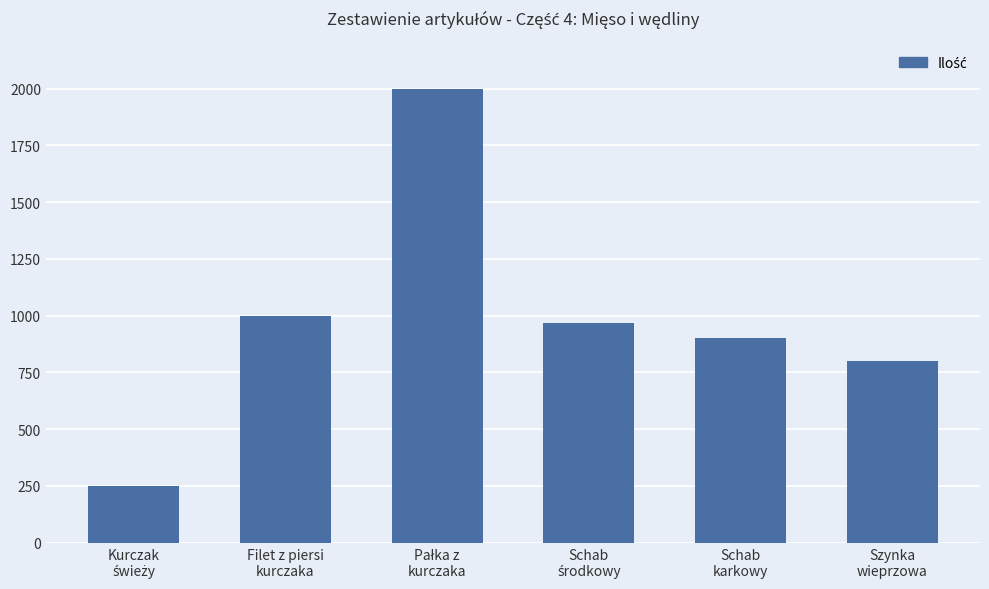

What is the minimum value shown in the chart?

250